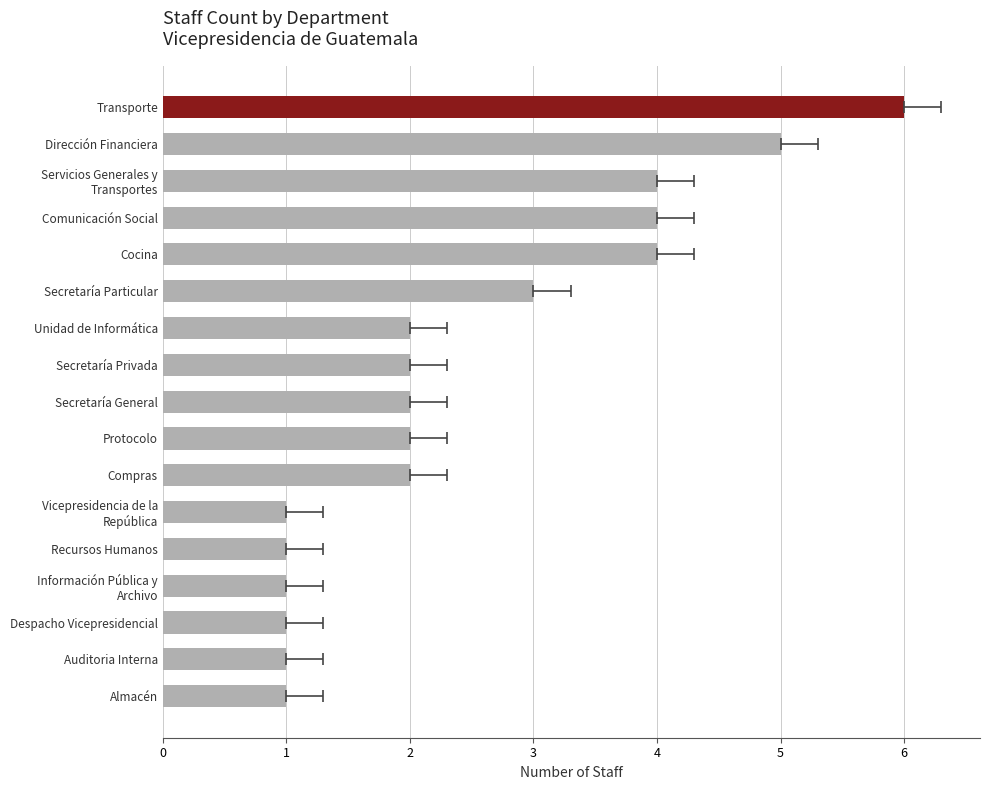

Where does the data first go above 2?

Secretaría Particular